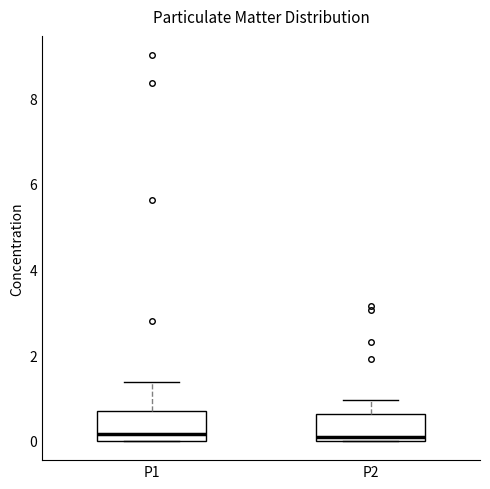

Reading left to right, transcribe this box plot: for each box, give where its median line is, the range the box spans, and where its two whiskers end, as read against the y-axis. The values are not printed on the chart, so give them approximately, as read against the axis.

P1: median 0.2, box 0.0 to 0.8, whiskers 0.0 to 1.4
P2: median 0.2, box 0.0 to 0.6, whiskers 0.0 to 1.0